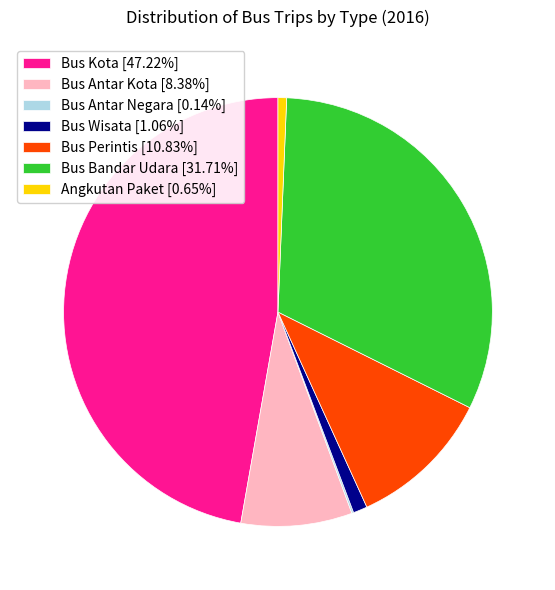

Is there a majority slice in this chart?

No